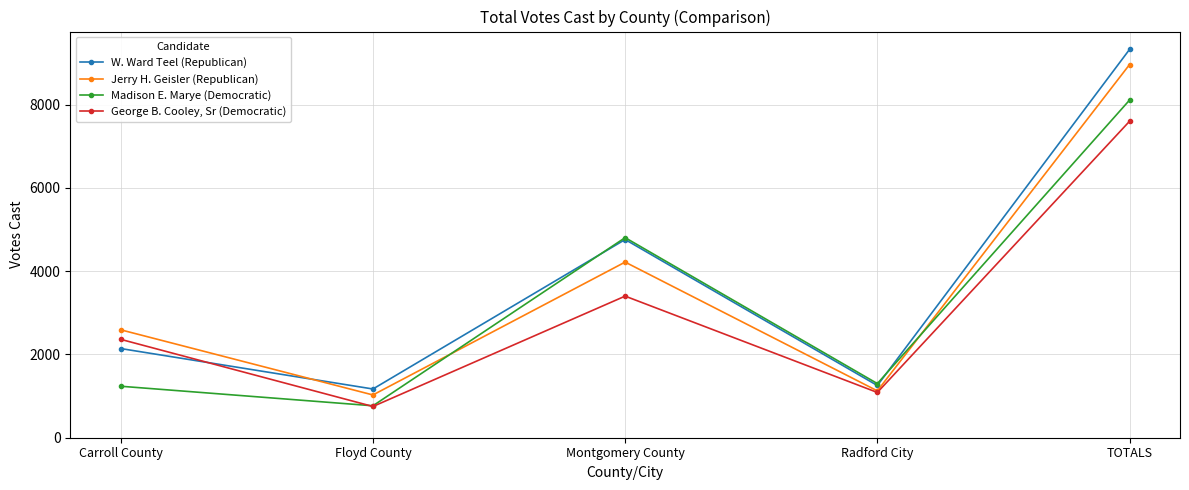

Rank the series at Floyd County from lowest to highest value.

George B. Cooley, Sr (Democratic), Madison E. Marye (Democratic), Jerry H. Geisler (Republican), W. Ward Teel (Republican)